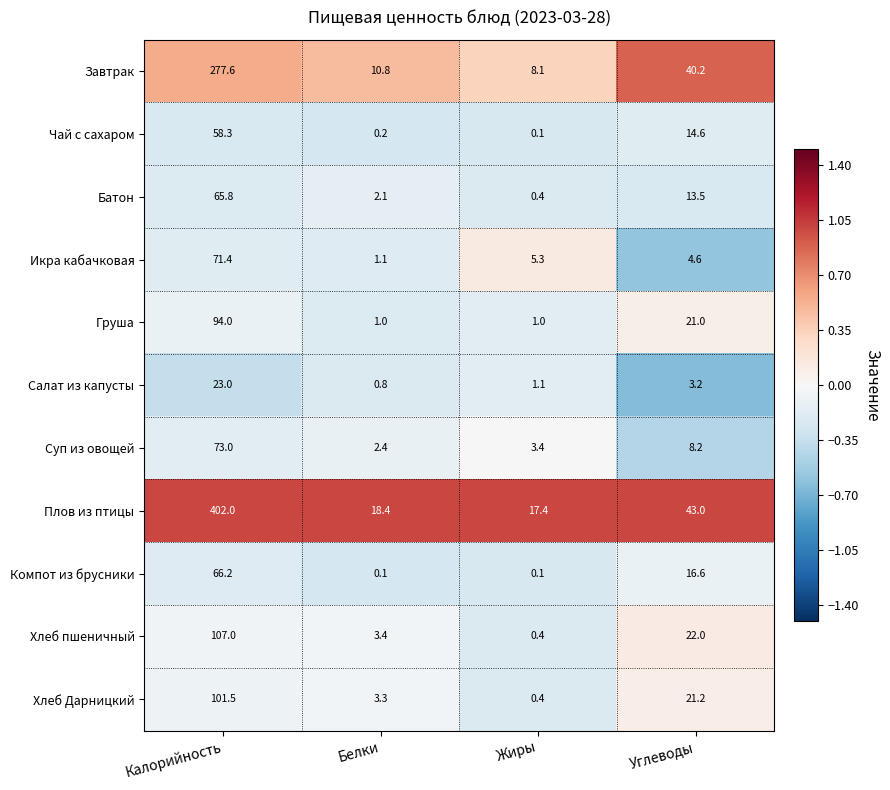

Which series changed the most between Жиры and Углеводы?

Завтрак